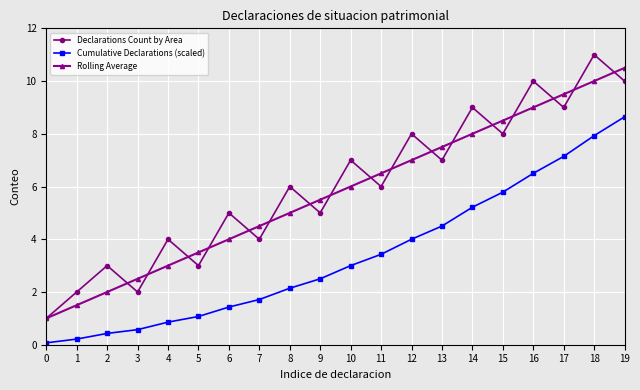

The value of Declarations Count by Area at 14 is 2.6. True or false?

False